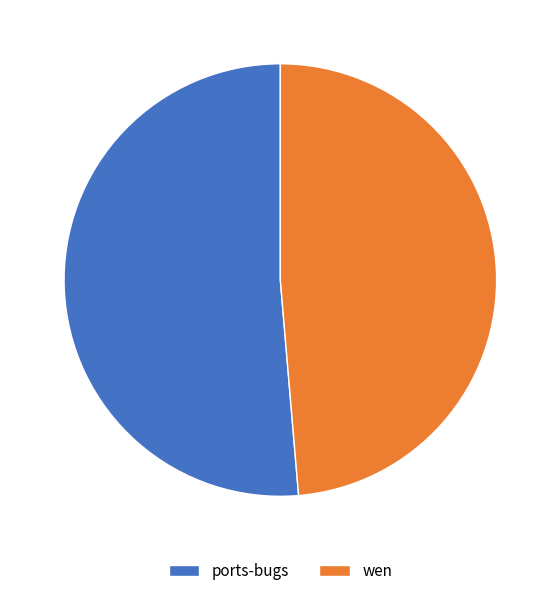

Which slice is the smallest?

wen